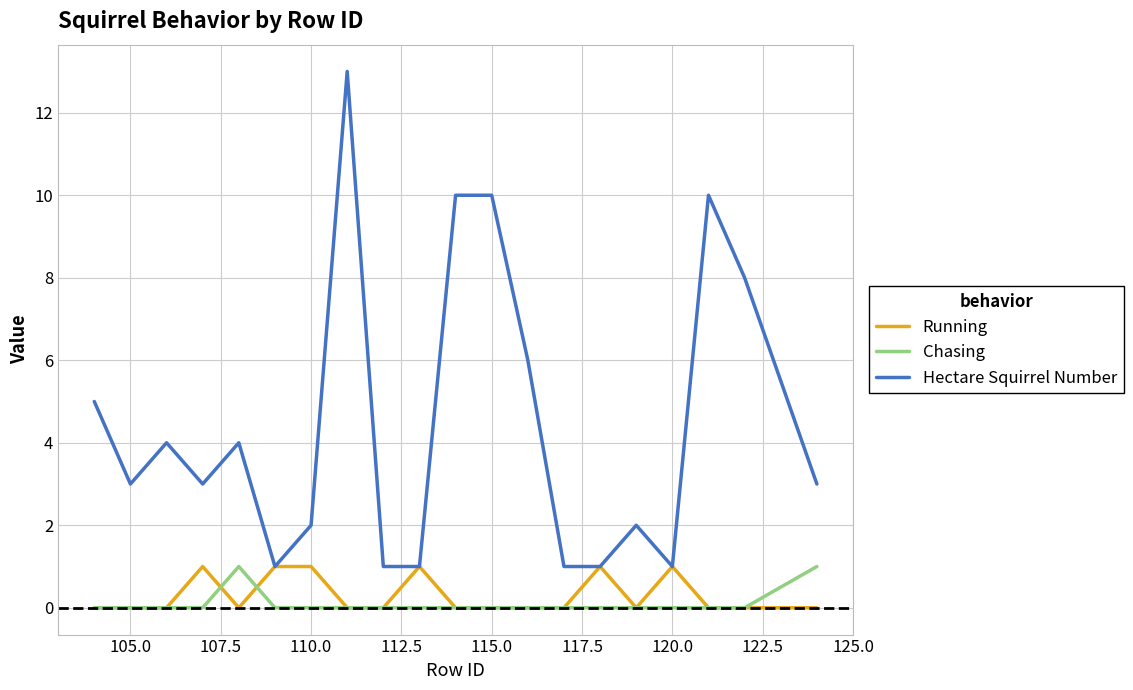

True or false: Hectare Squirrel Number and Chasing intersect in this chart.

False